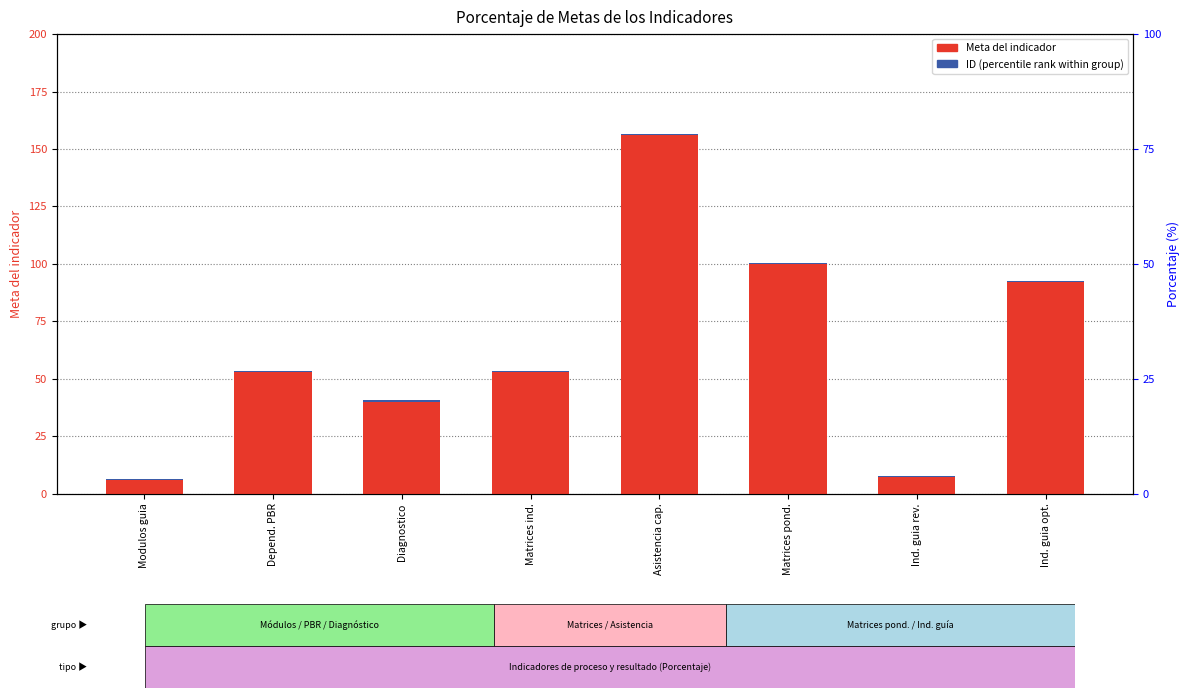

Rank the series by their average value, from lowest to highest.

ID (percentile rank within group), Meta del indicador